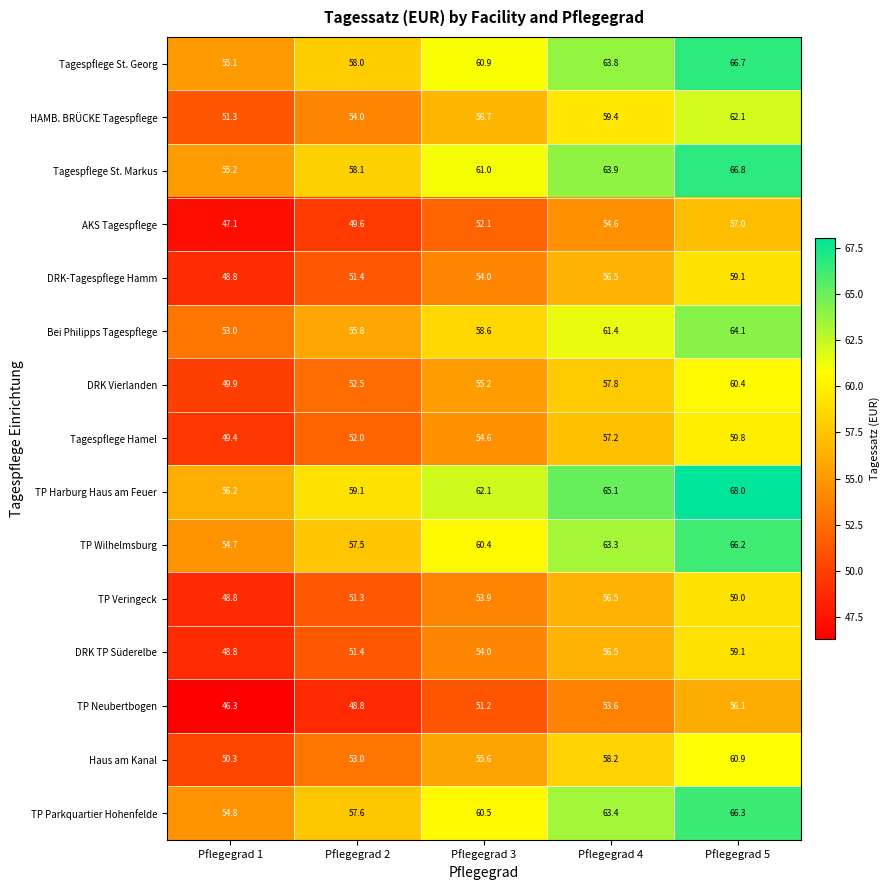

Which series has the largest total across all categories?

TP Harburg Haus am Feuer